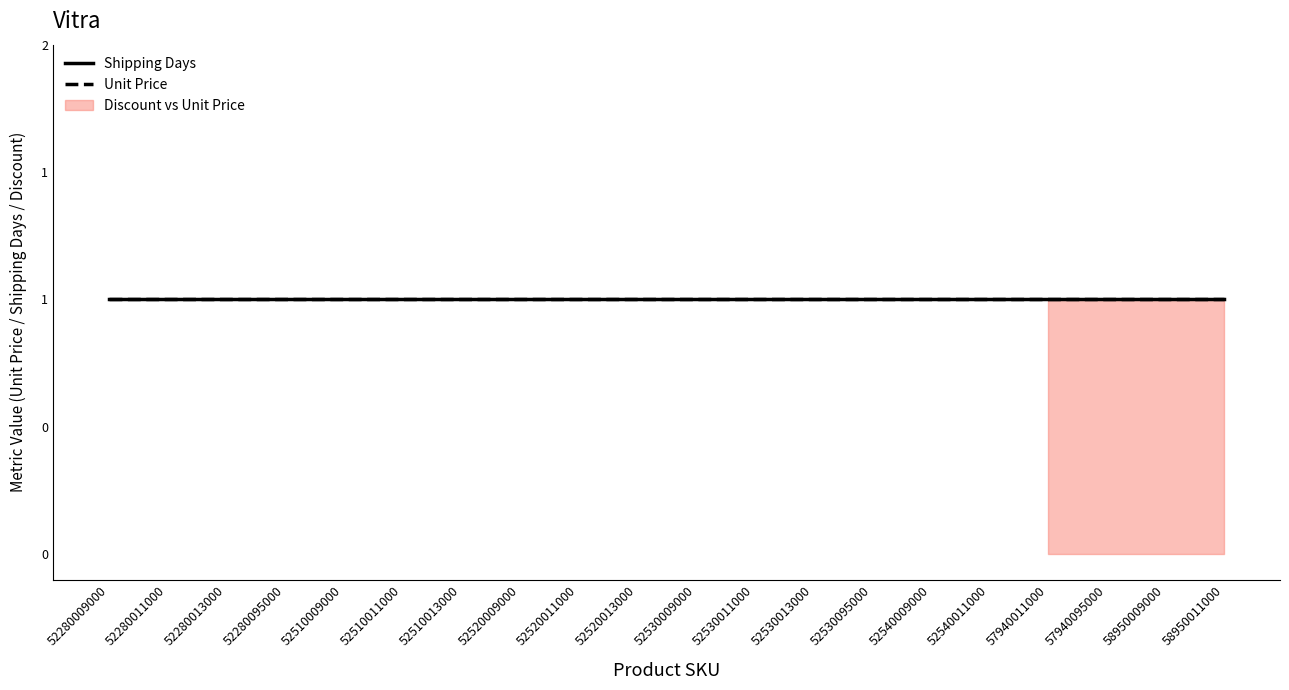

At how many categories does at least one series exceed 0?

20